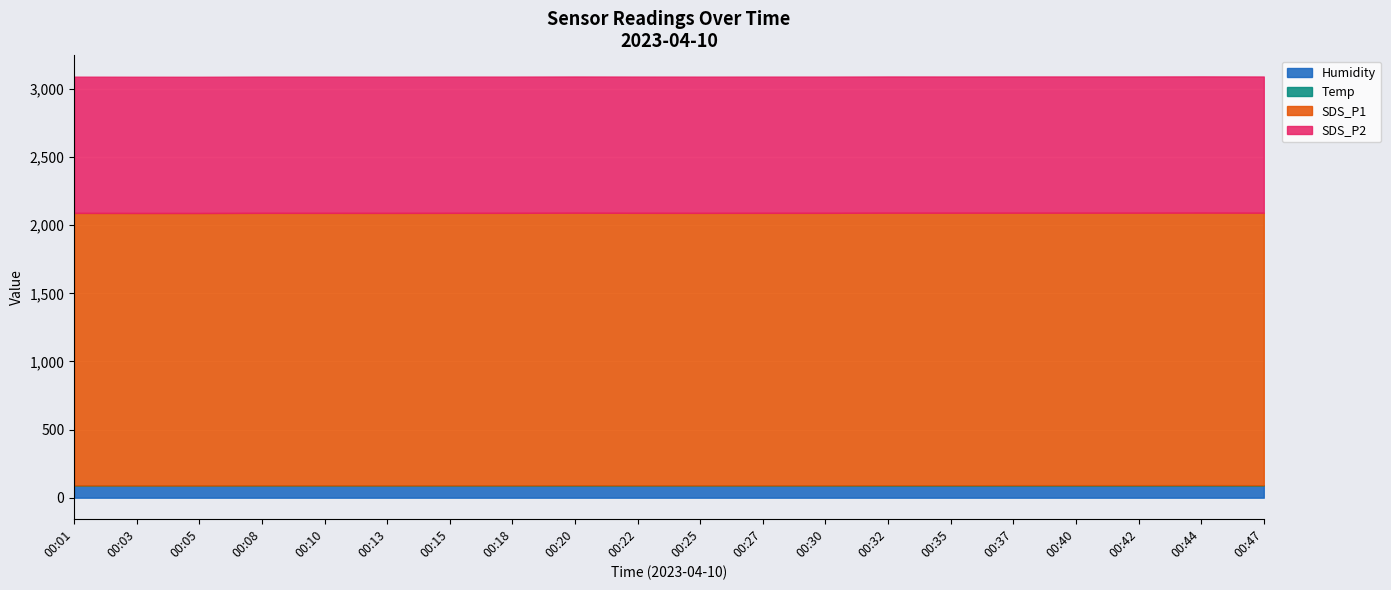

What is the difference between the maximum and minimum values in the Temp series?

0.6